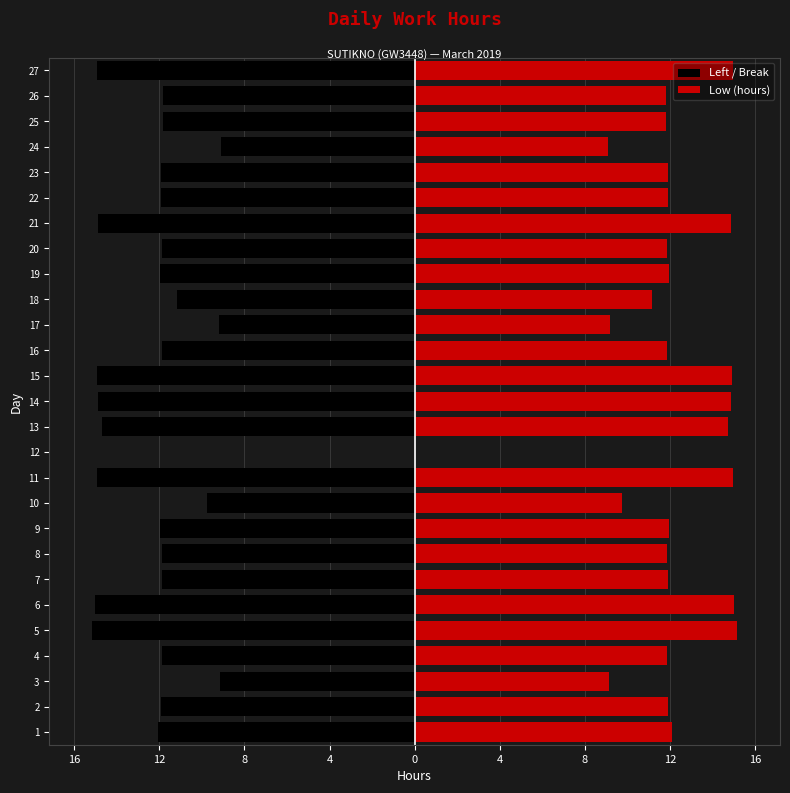

What is the difference between the highest and lowest values at 20?

23.7